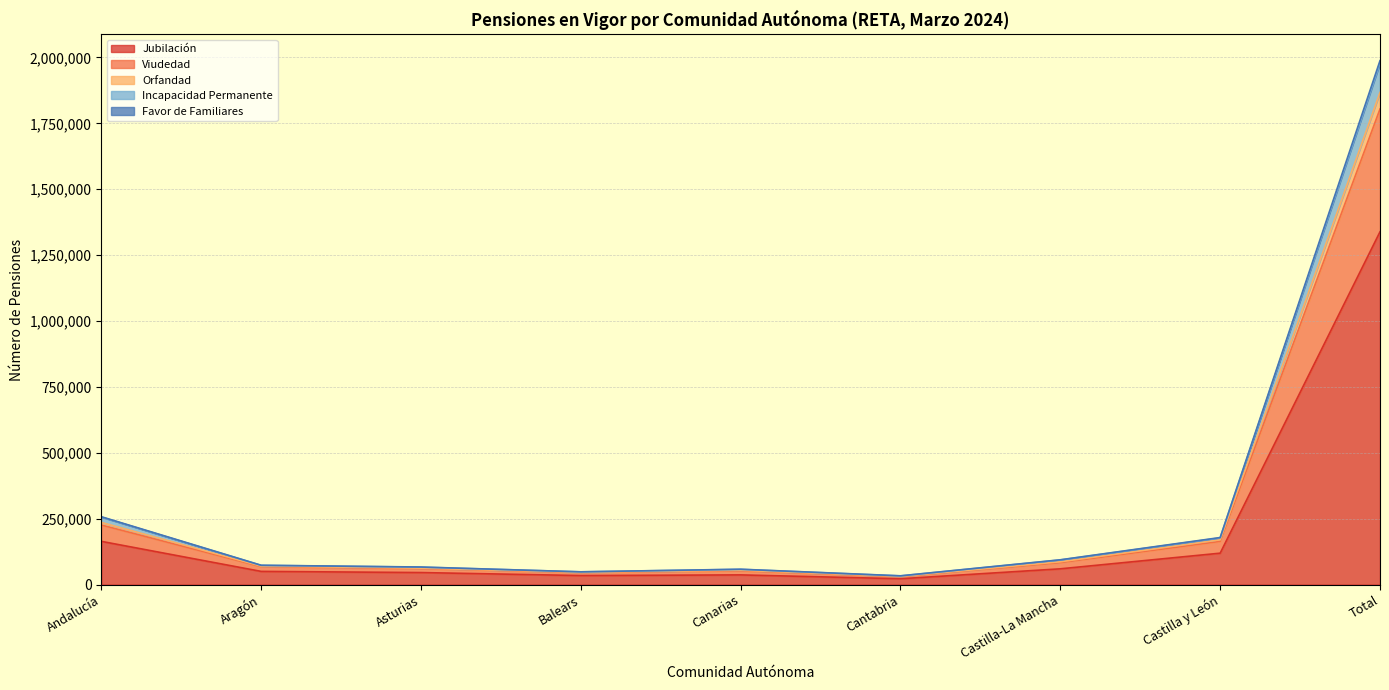

Where is Jubilación nearest to the value 680500?

Andalucía